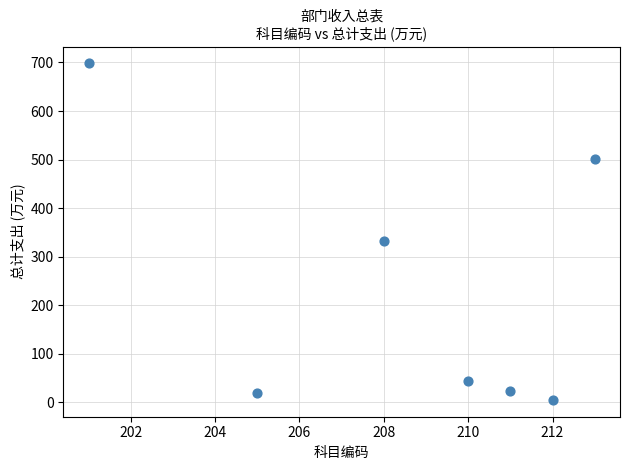

What is the average Y value?

231.9